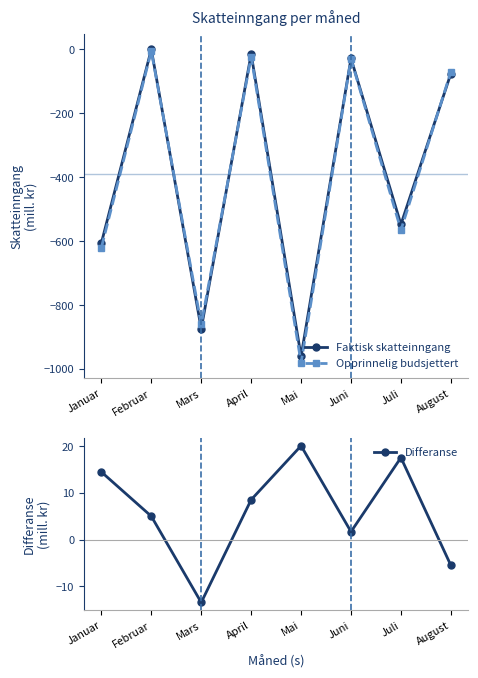

What is the sum of all Differanse values?

48.3